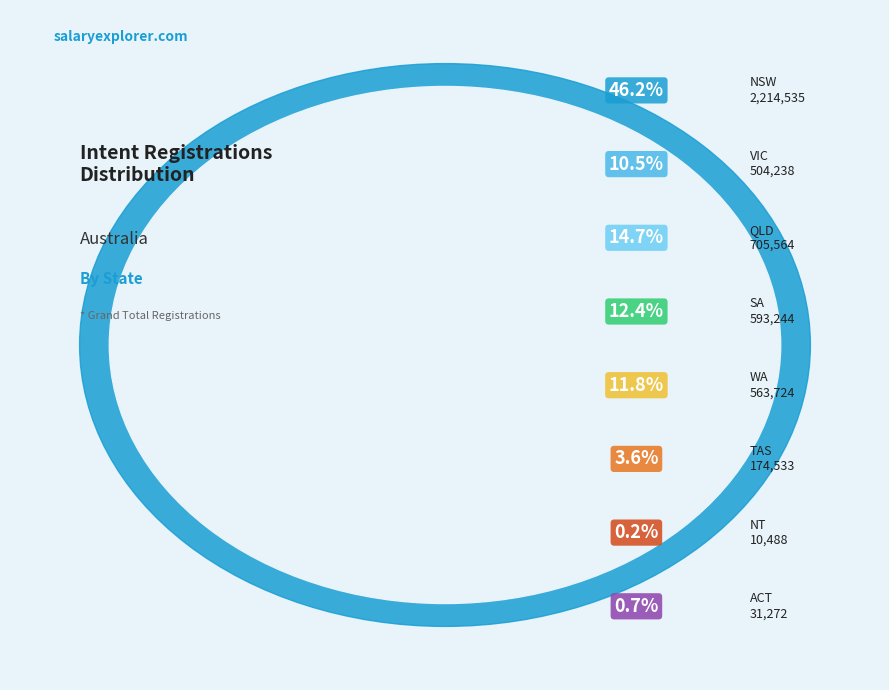

Count the number of slices in the pie.

8